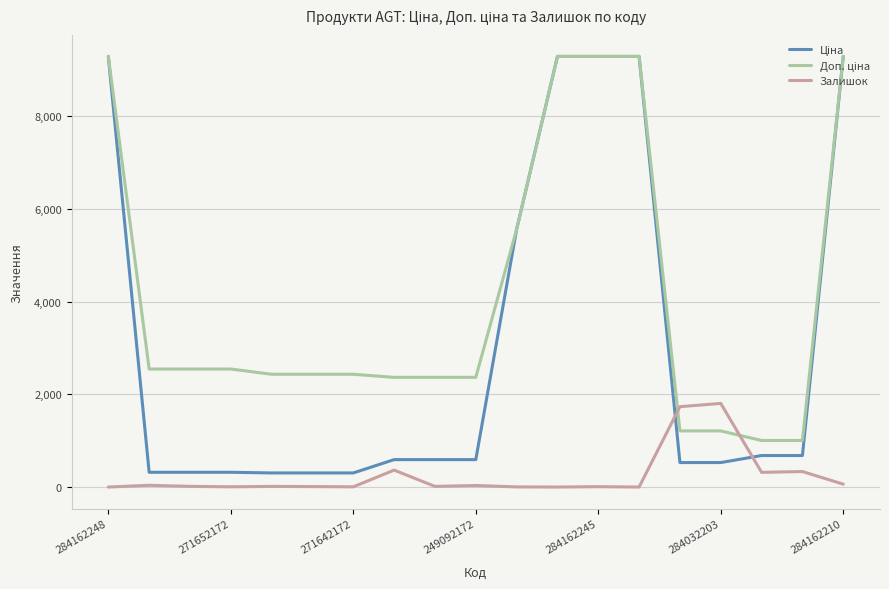

What is the maximum value shown in the chart?

9290.5